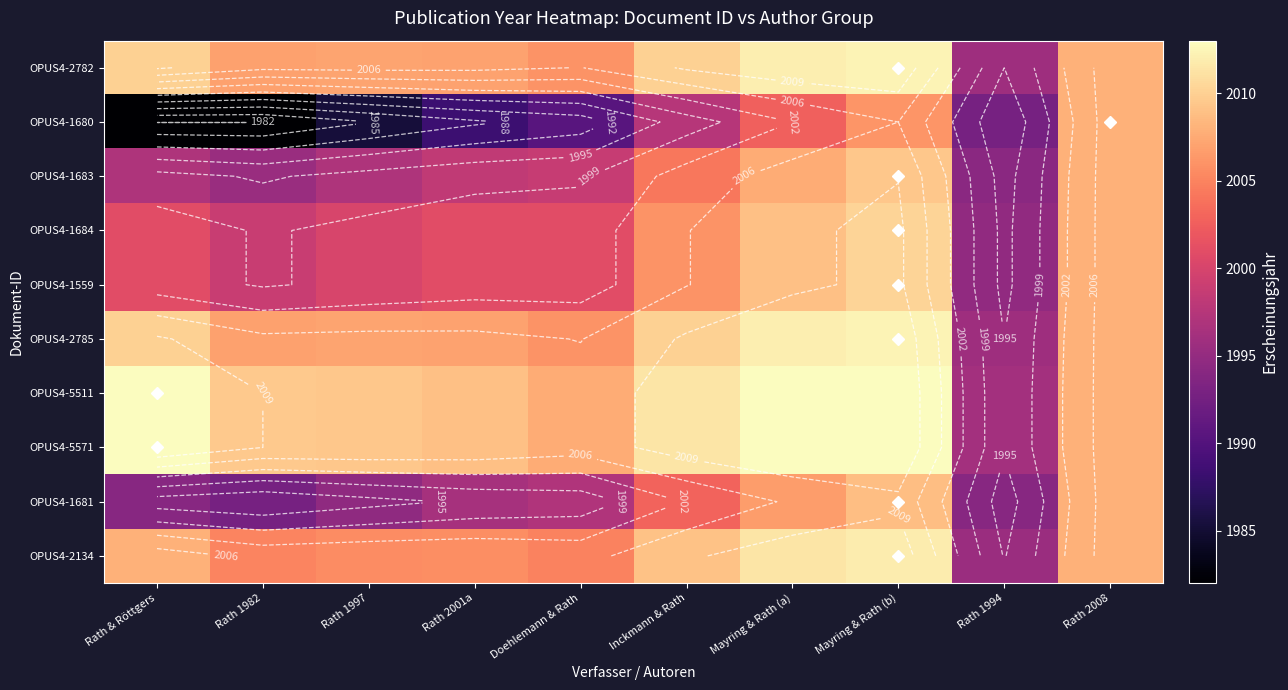

What is the average value of the OPUS4-1683 series?

2001.0